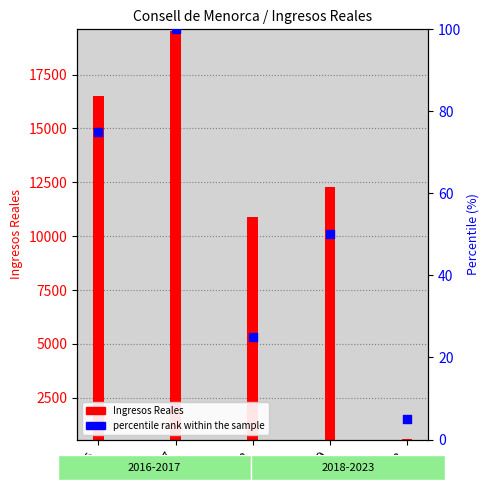

What is the total value across all series at 2018?

10333.7